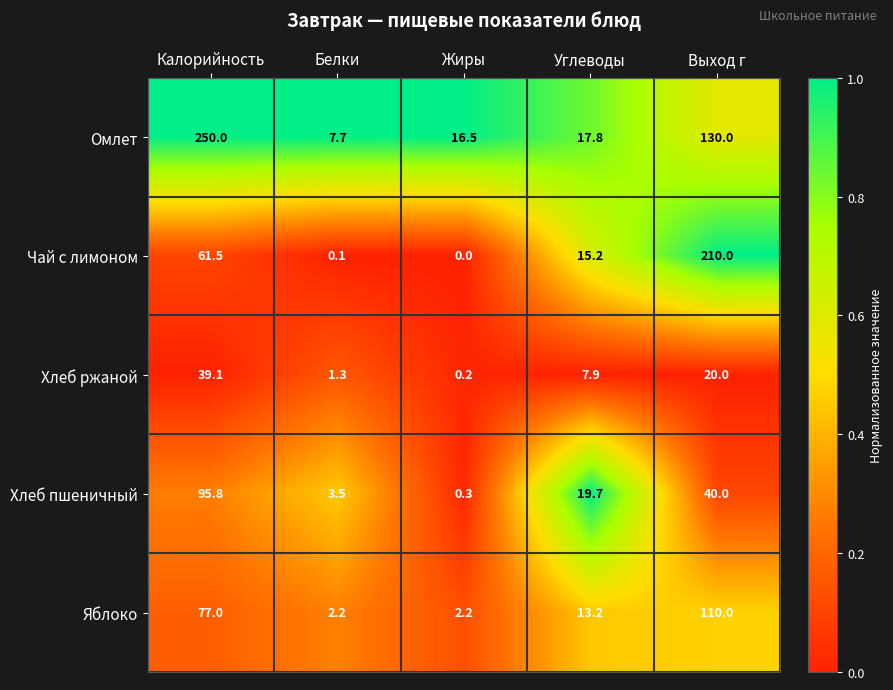

Rank the series at Белки from lowest to highest value.

Чай с лимоном, Хлеб ржаной, Яблоко, Хлеб пшеничный, Омлет